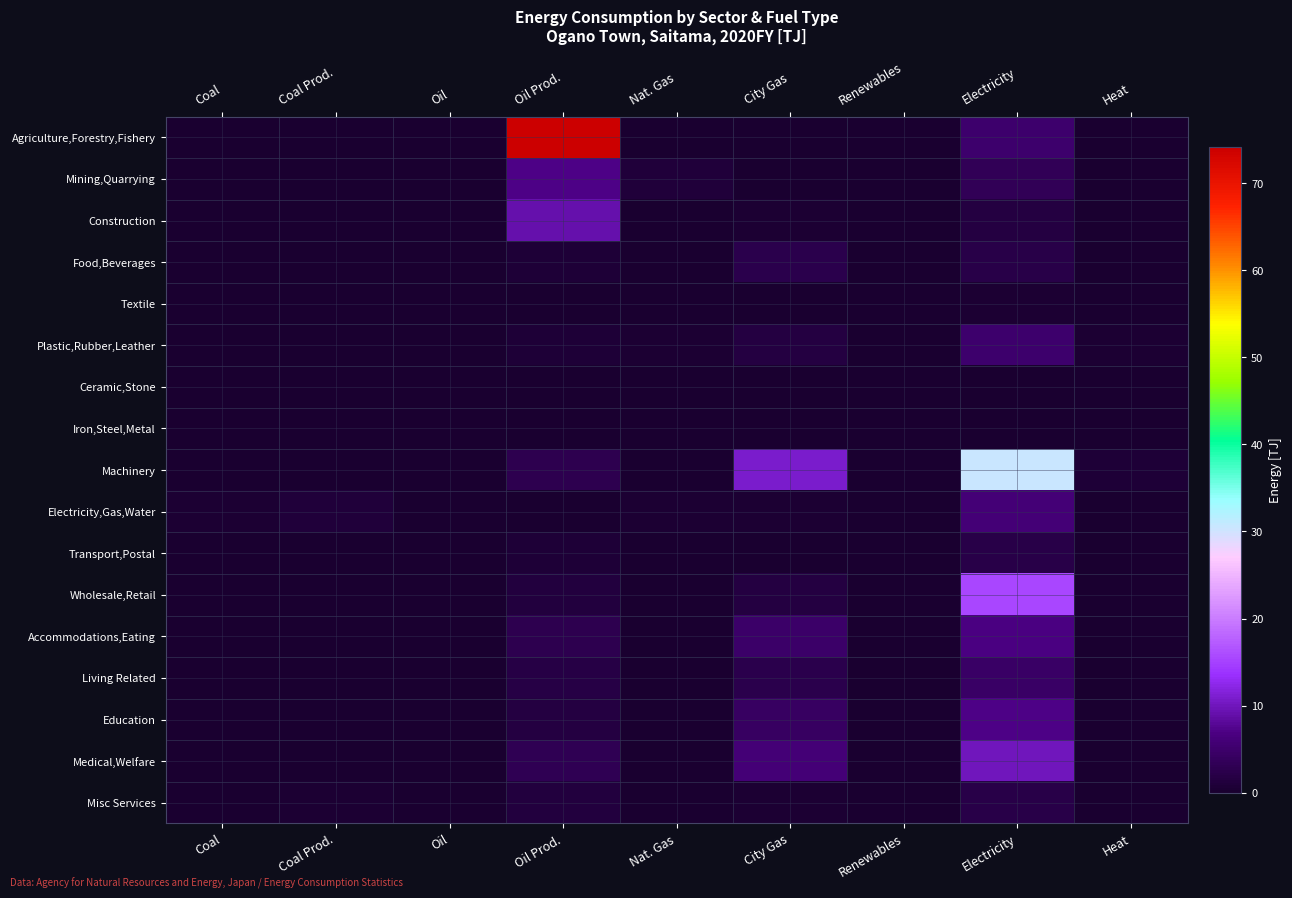

Which label corresponds to the largest value in the chart?

Oil Prod.